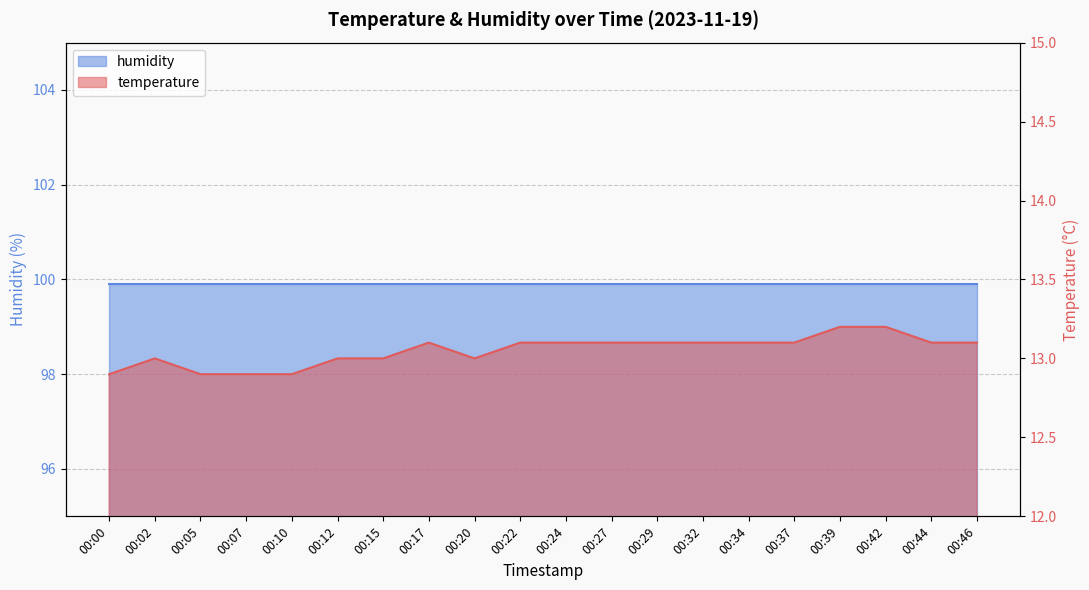

Is it true that the value at 00:37 is 7.7?

False